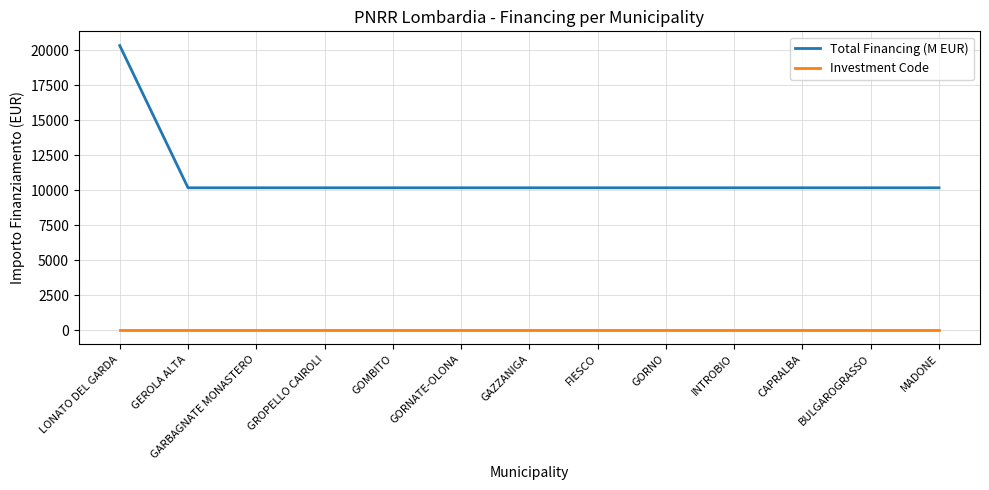

Reading left to right, extract all data points from this chart.

Total Financing (M EUR): 20344.0	10172.0	10172.0	10172.0	10172.0	10172.0	10172.0	10172.0	10172.0	10172.0	10172.0	10172.0	10172.0
Investment Code: 1.3	1.3	1.3	1.3	1.3	1.3	1.3	1.3	1.3	1.3	1.3	1.3	1.3